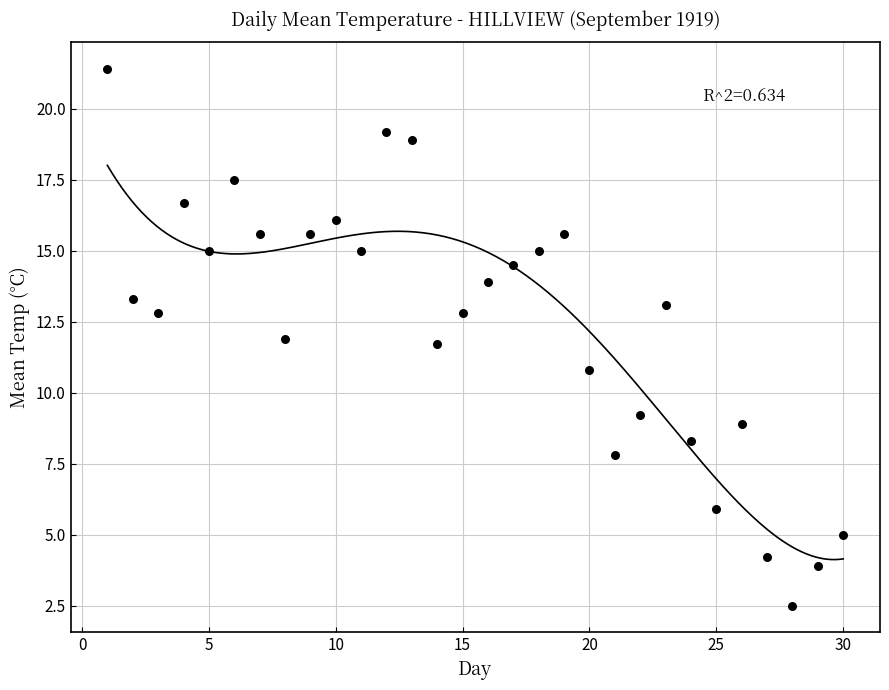

What is the range of Y values (max minus min)?

18.9